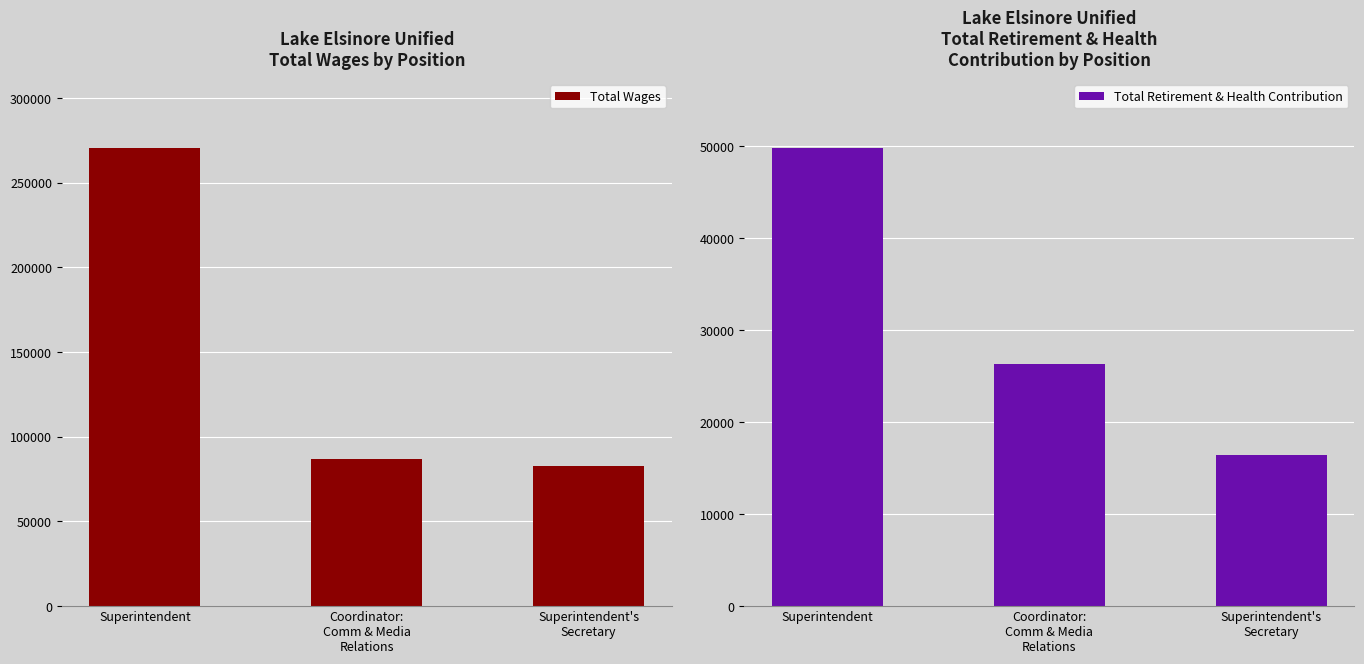

List the series in order of their overall mean, lowest first.

Total Retirement & Health Contribution, Total Wages